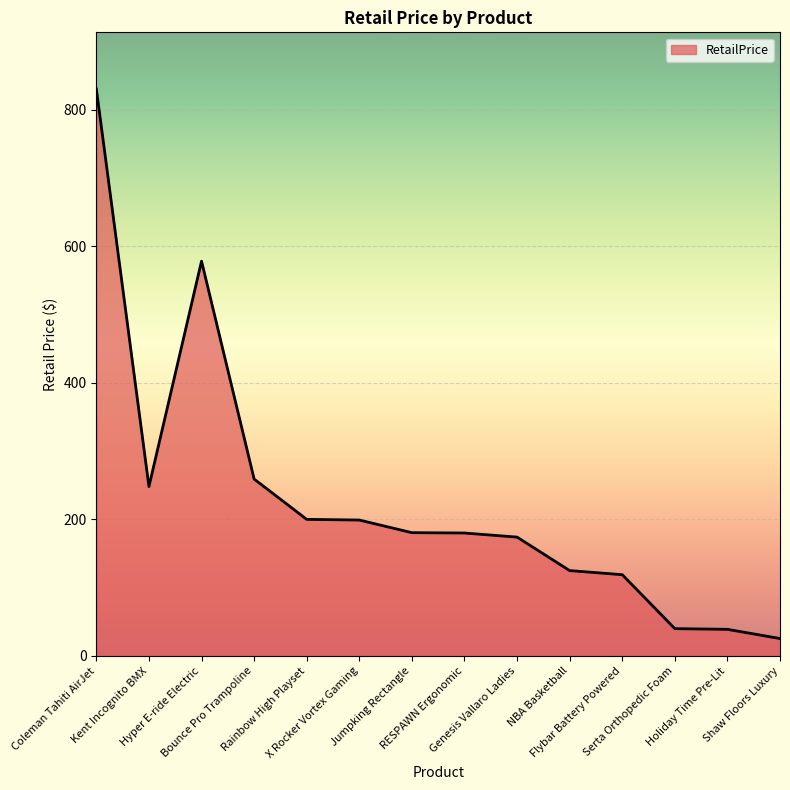

Does the chart display data point markers on the line(s)?

No